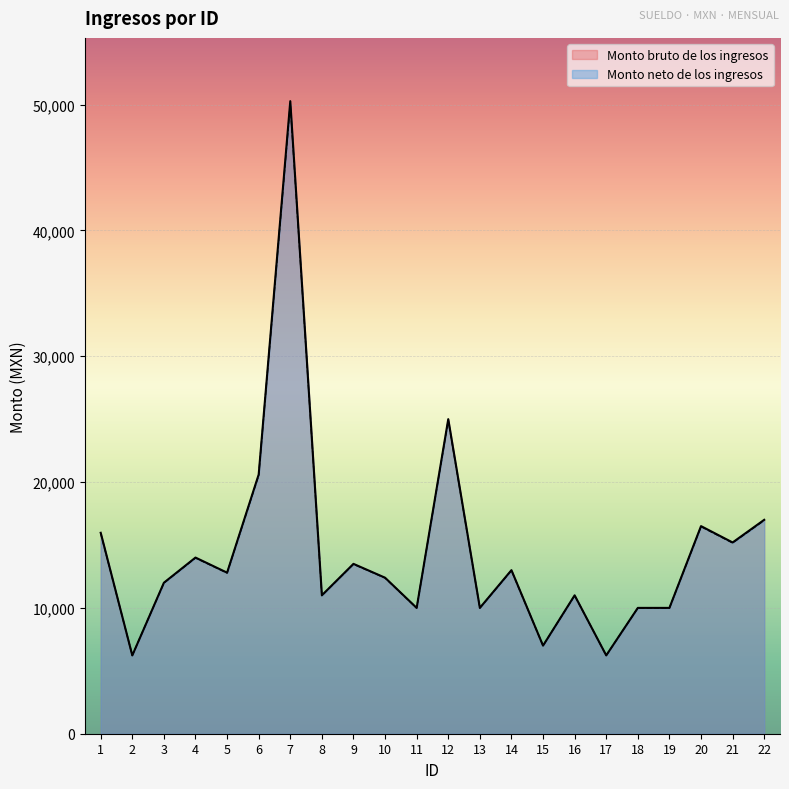

Which has a higher value, 14 or 16?

14